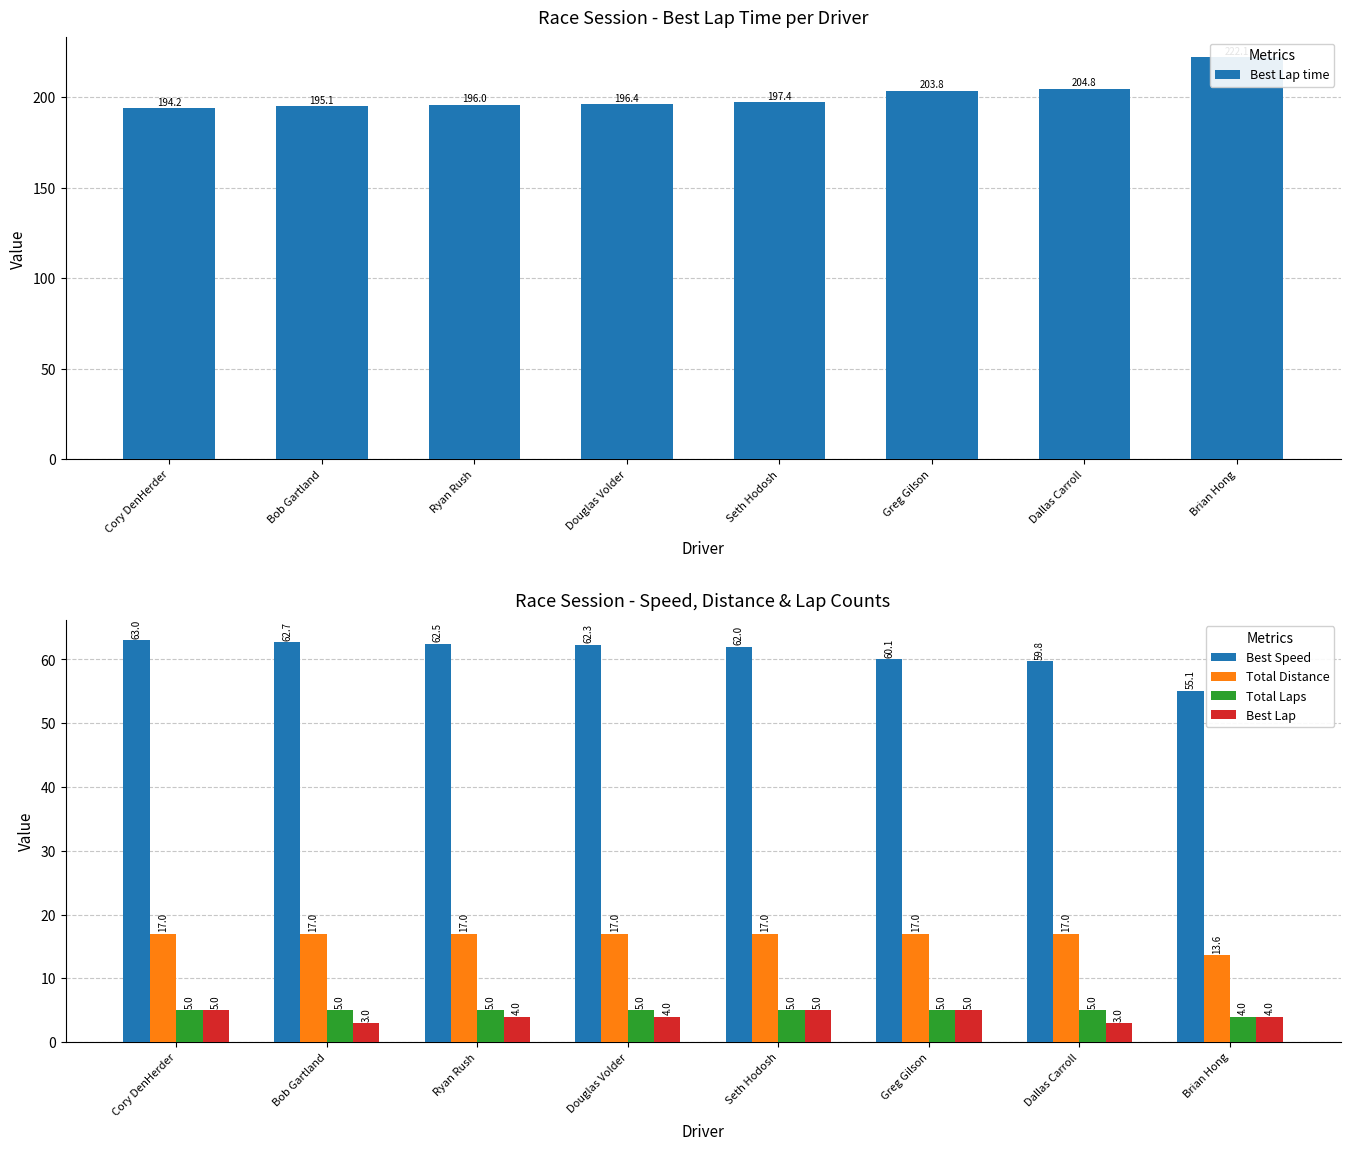

How many bars are there in total?

40